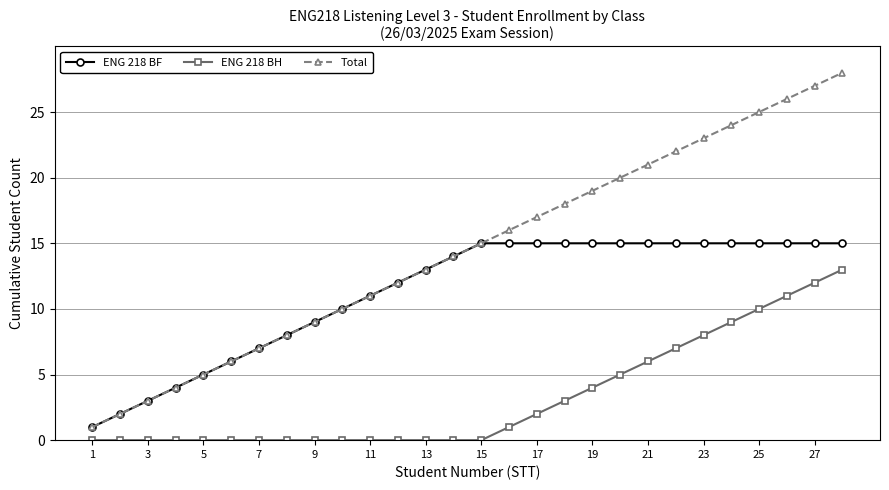

Which series has the largest total across all categories?

Total